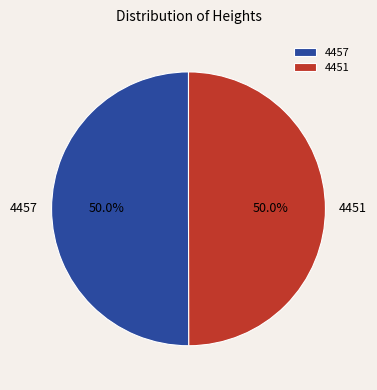

True or false: 4451 accounts for 62% of the total.

False